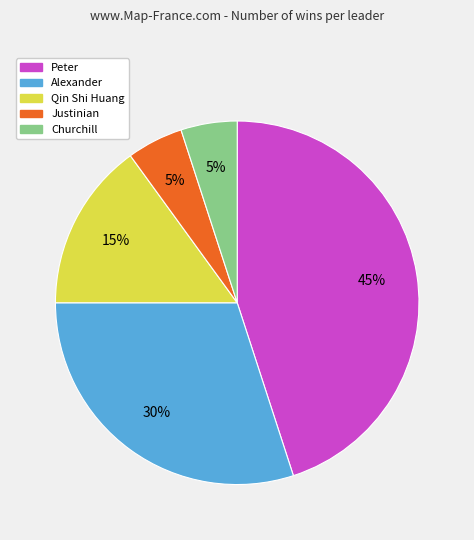

Which slice is the largest?

Peter